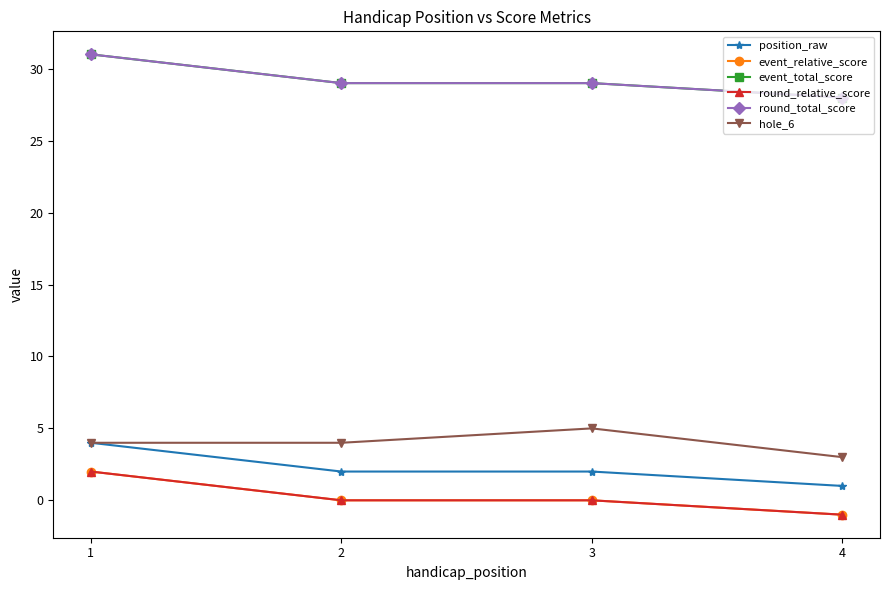

Is the value of event_total_score at 1 greater than the value of round_relative_score at 1?

Yes